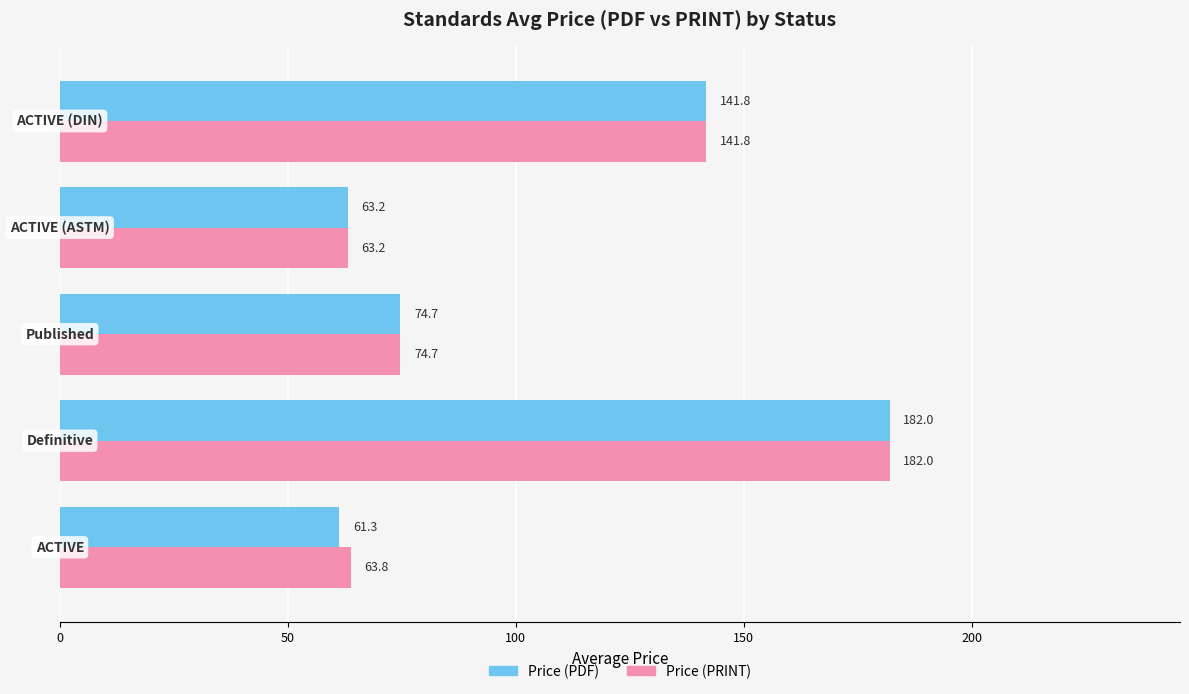

What is the difference between the maximum and minimum values in the Price (PDF) series?

120.7